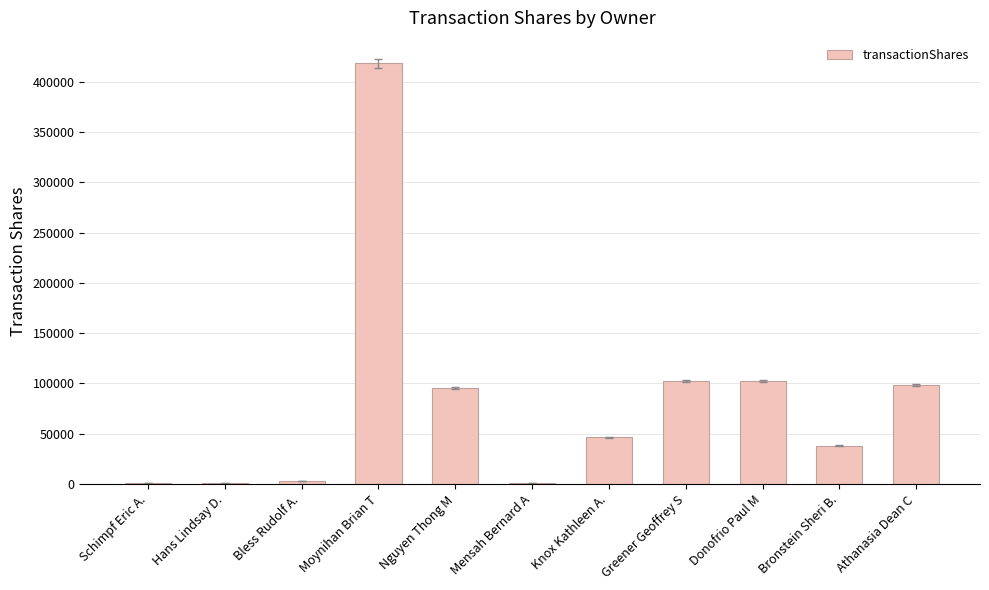

What is the sum of all values?

907690